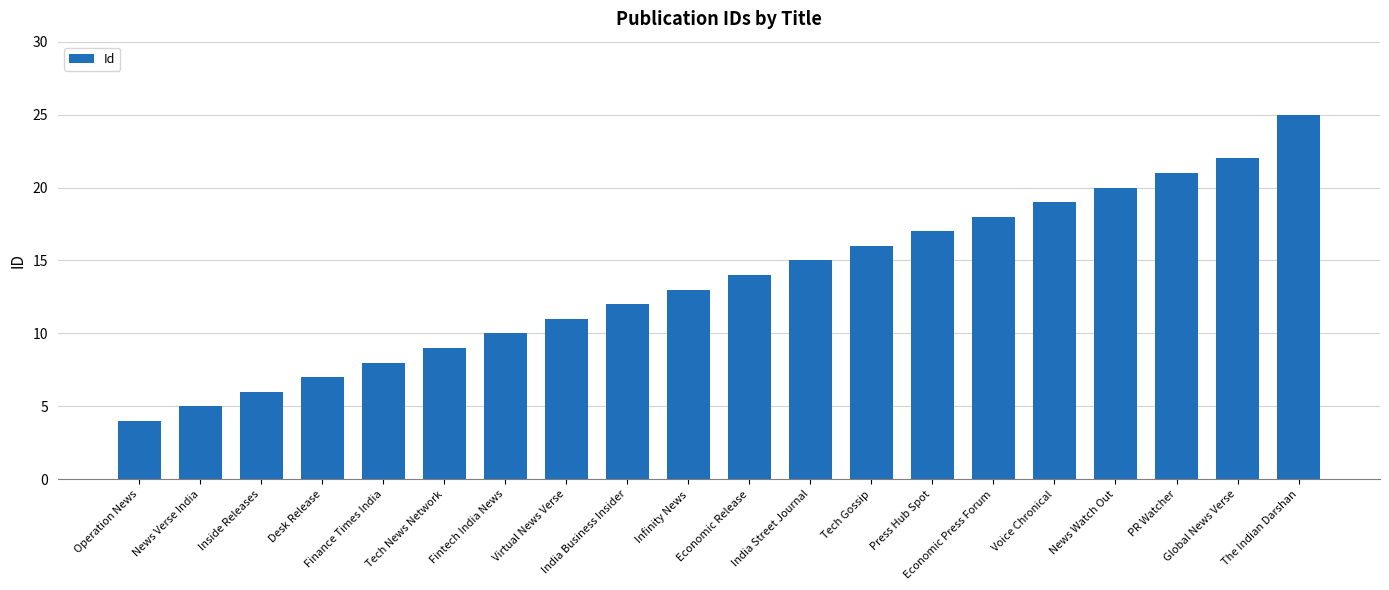

What is the sum of the values at News Watch Out and PR Watcher?

41